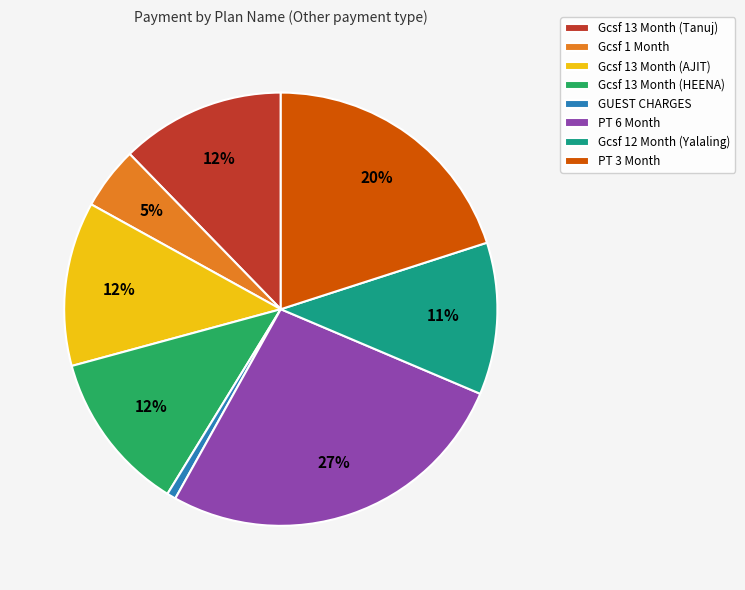

What is the smallest slice in the pie chart?

GUEST CHARGES